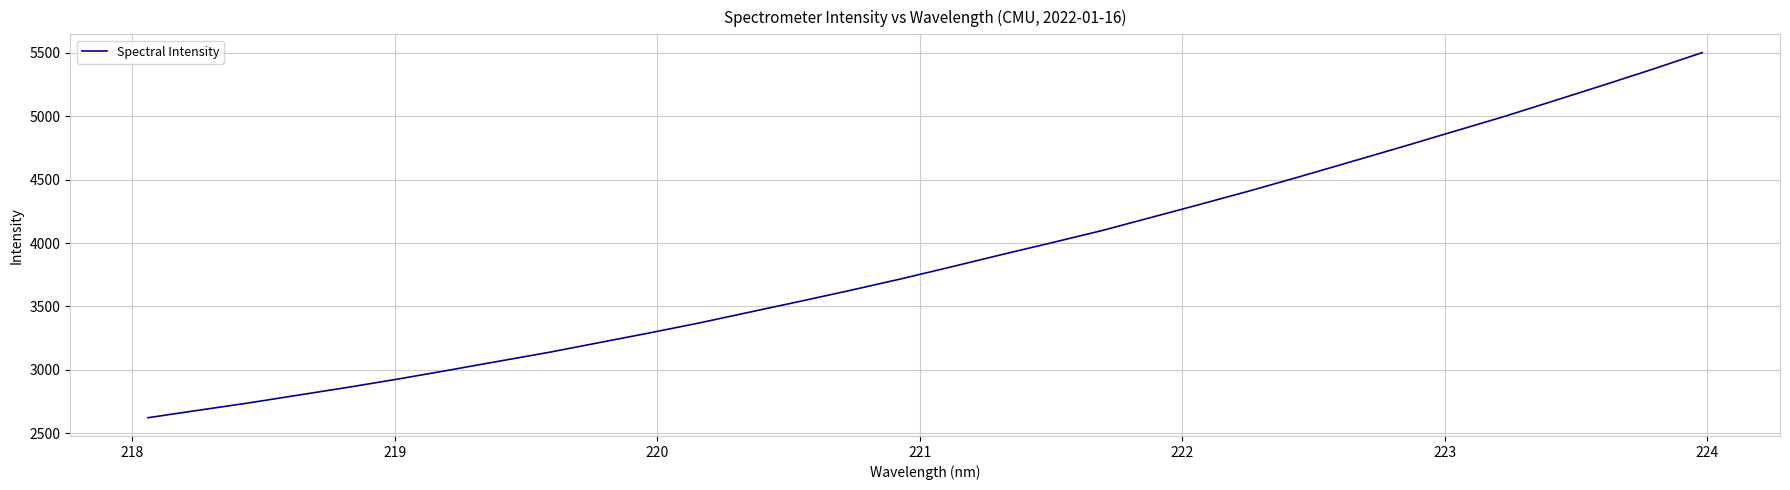

What is the difference between the second highest and minimum values?

2748.6